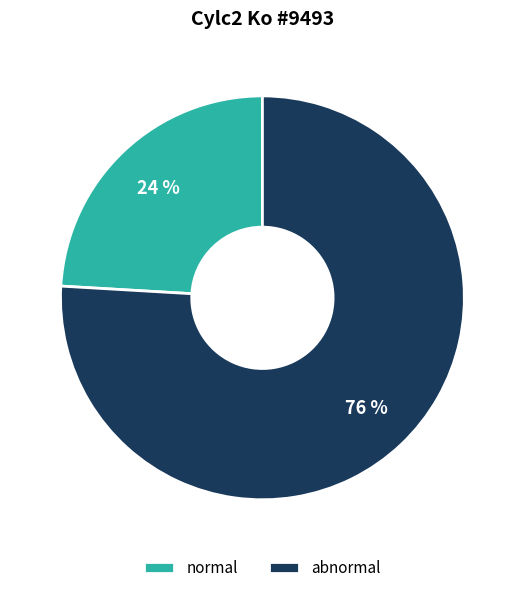

Which category has the biggest portion of the pie?

abnormal